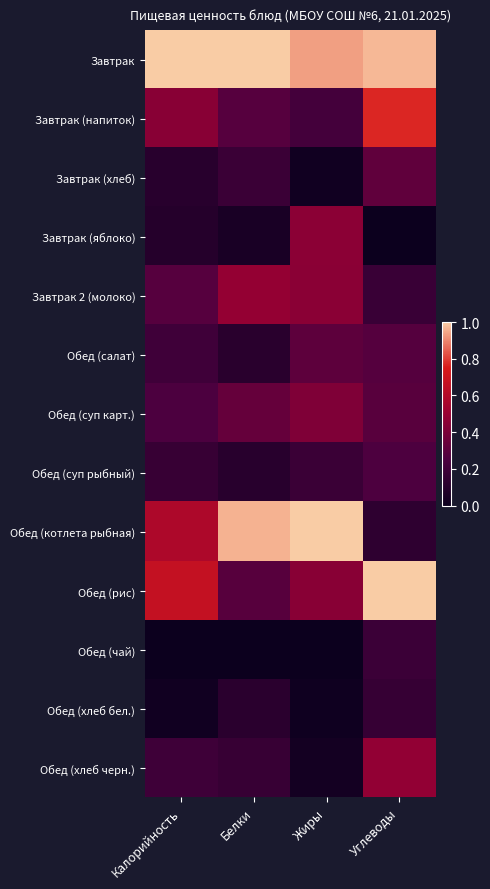

Which series has the largest total across all categories?

Завтрак